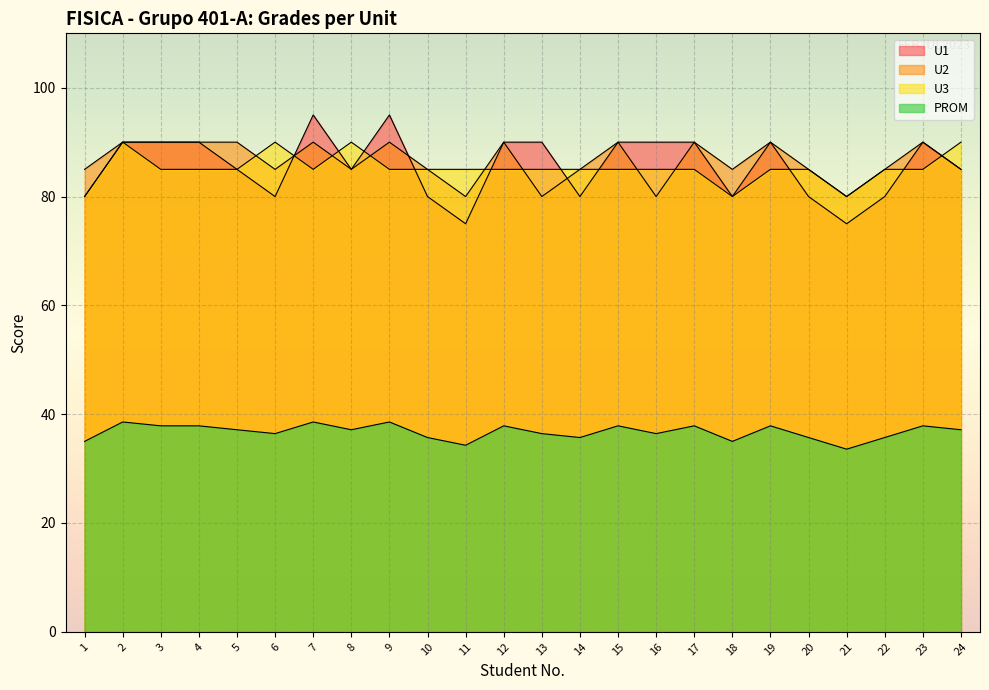

Is the value of U3 at 20 greater than the value of PROM at 5?

Yes